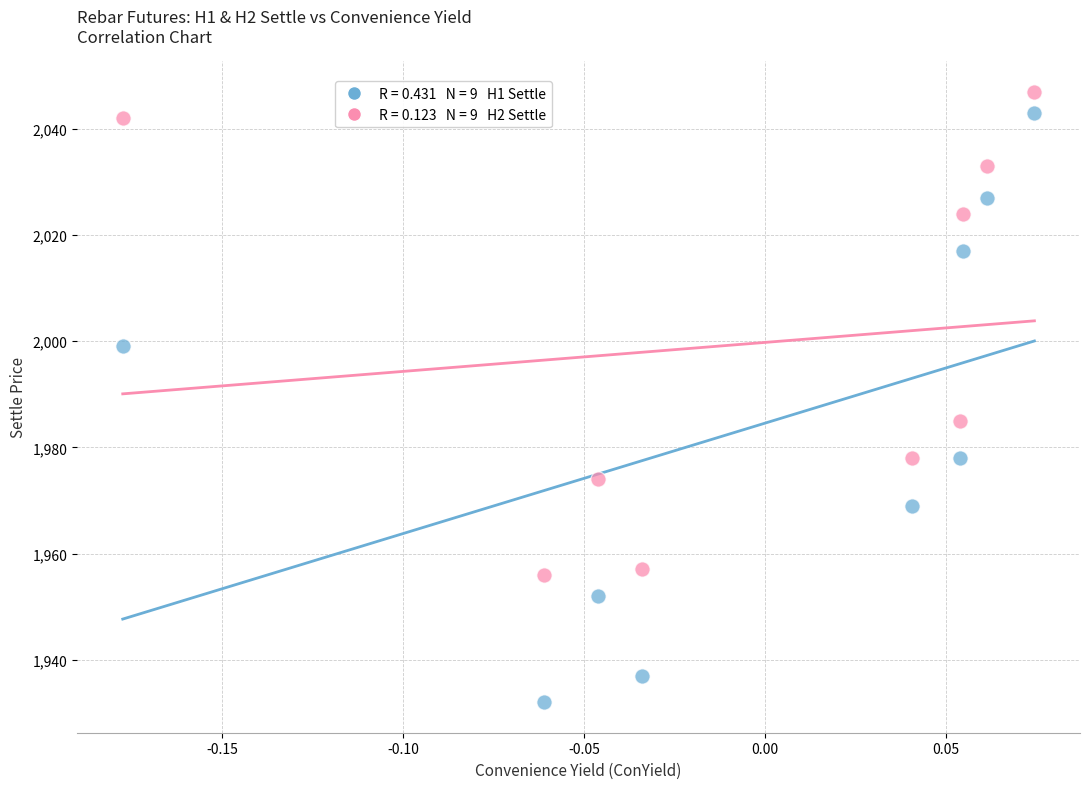

Across all series, what Y value is closest to 1989?

1985